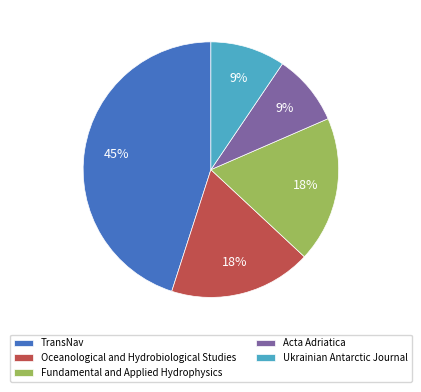

Approximately how many times larger is the value at Ukrainian Antarctic Journal compared to Fundamental and Applied Hydrophysics?

0.5